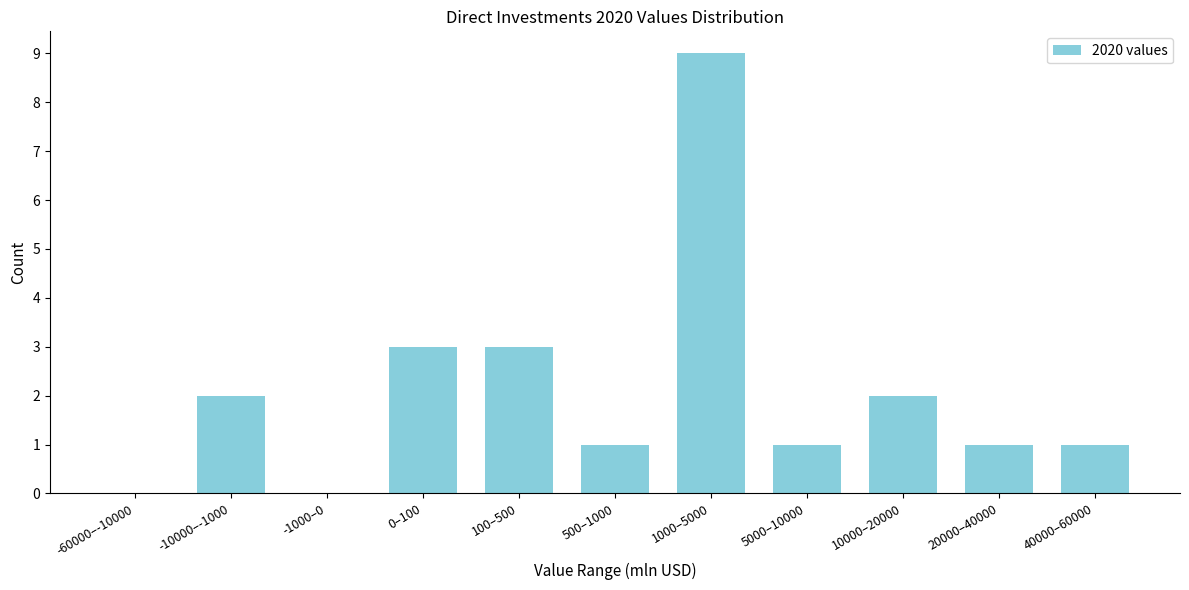

Reading left to right, transcribe all the data shown in this chart.

-60000–-10000=0	-10000–-1000=2	-1000–0=0	0–100=3	100–500=3	500–1000=1	1000–5000=9	5000–10000=1	10000–20000=2	20000–40000=1	40000–60000=1